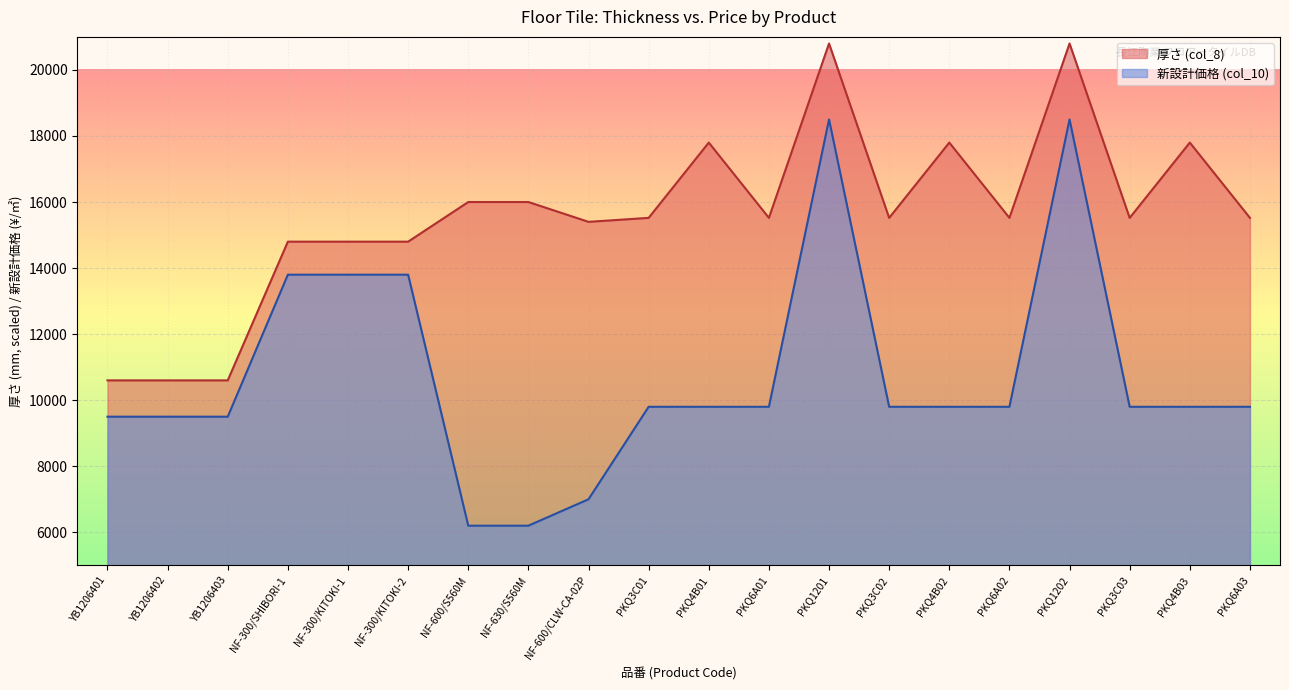

True or false: 新設計価格 (col_10) has a value of 13800 at NF-300/KITOKI-1.

True